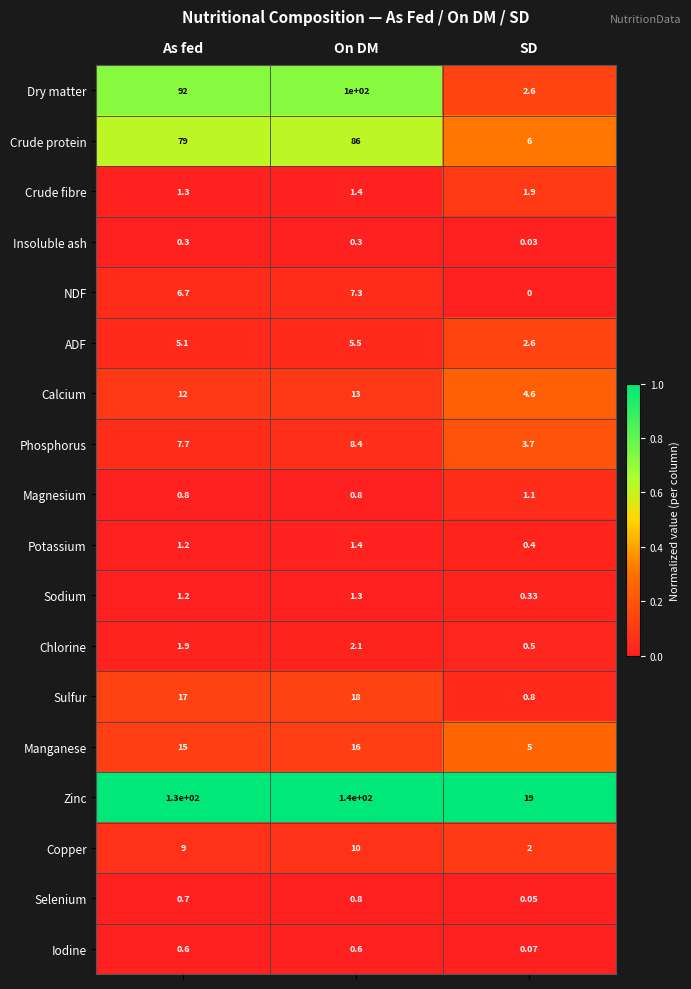

Which series changed the most between As fed and SD?

Zinc